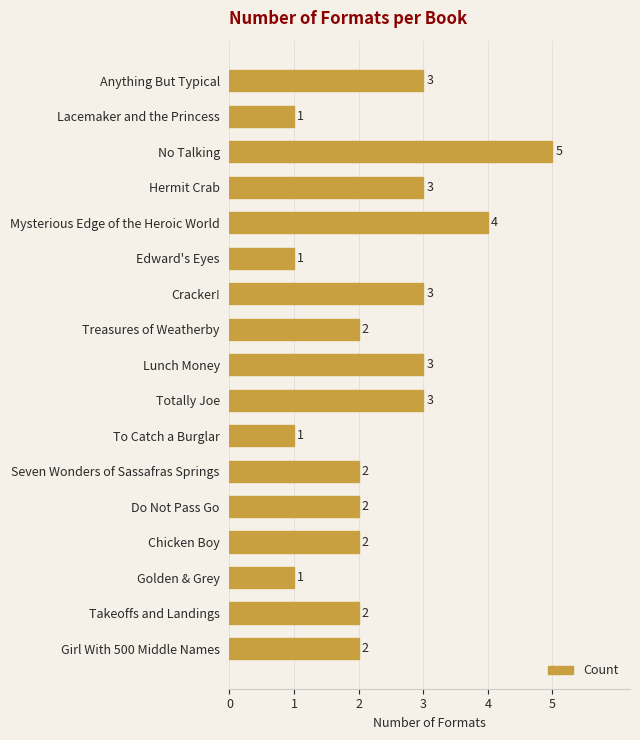

What is the difference between the maximum and minimum values?

4